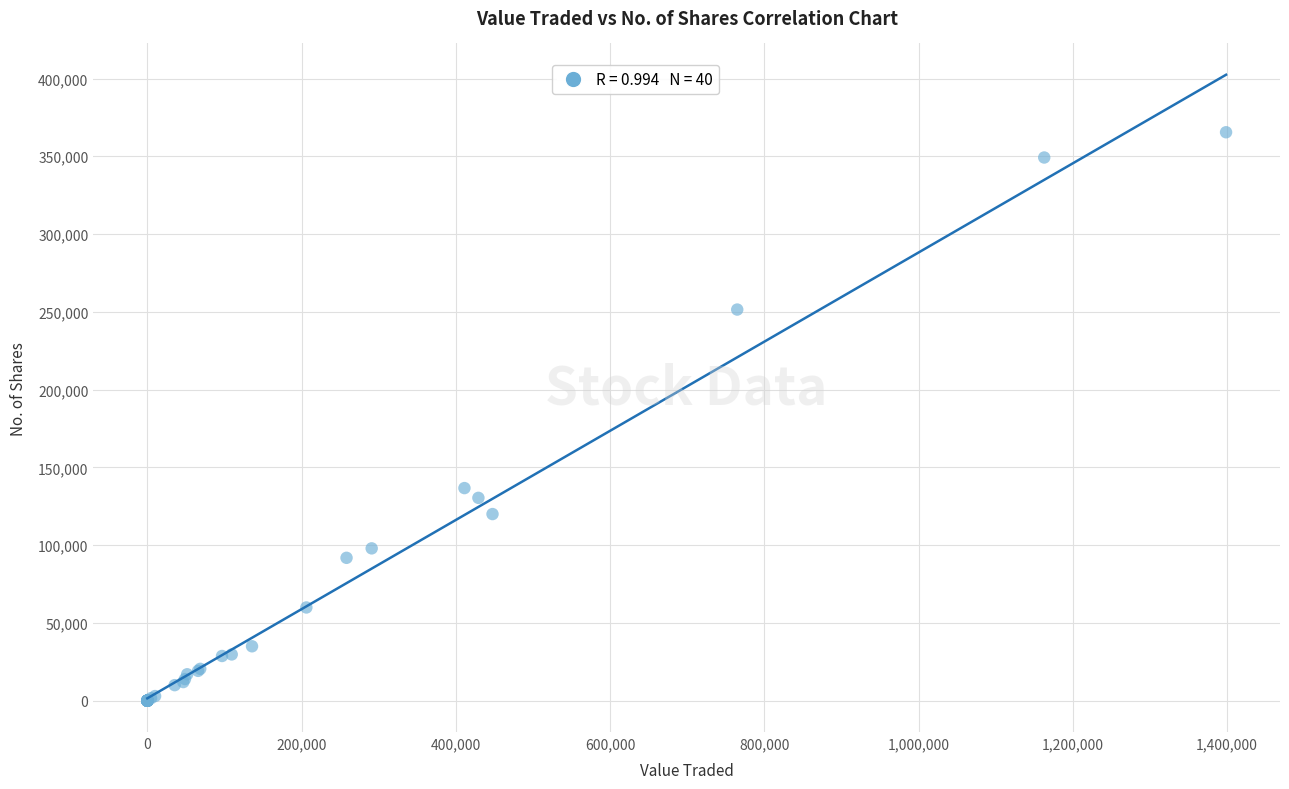

What Y value in the scatter plot is closest to 182728?

136700